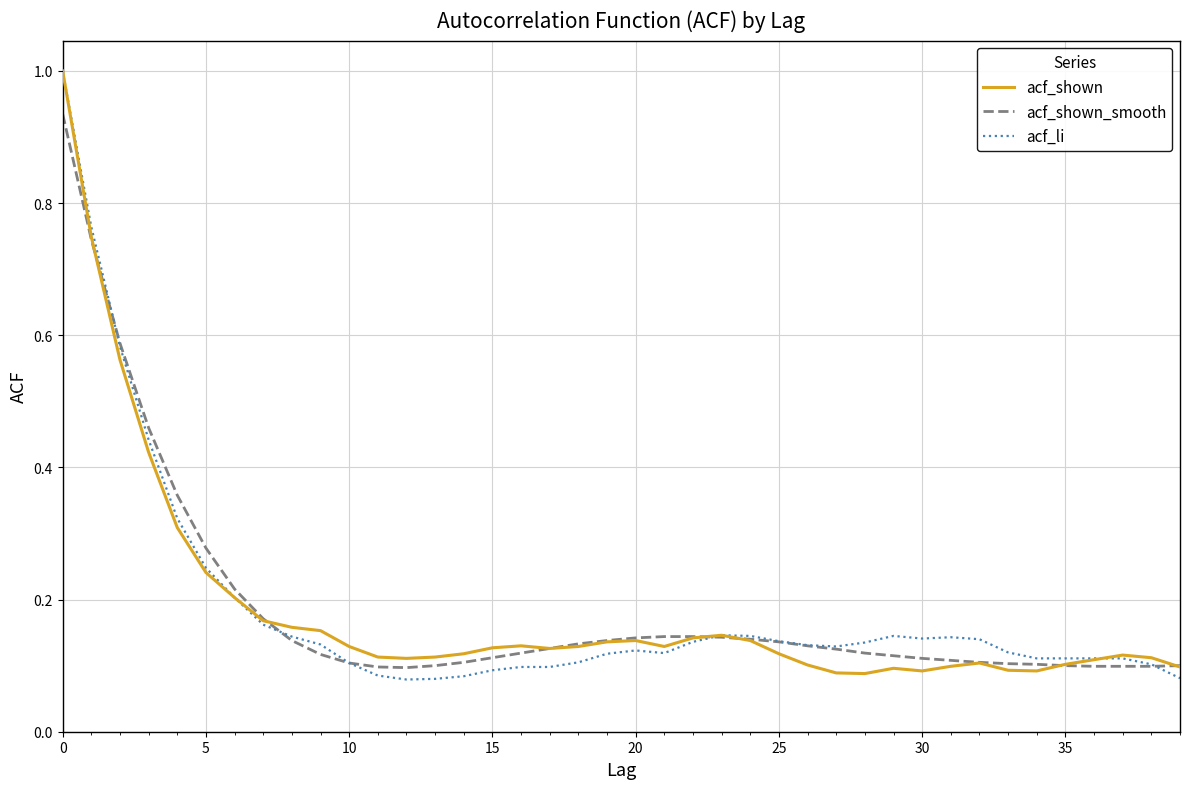

How many lines are shown in the chart?

3